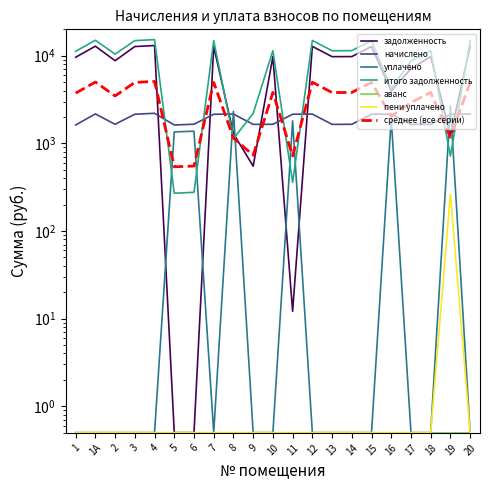

What is the label of the 14th point from the right?

7